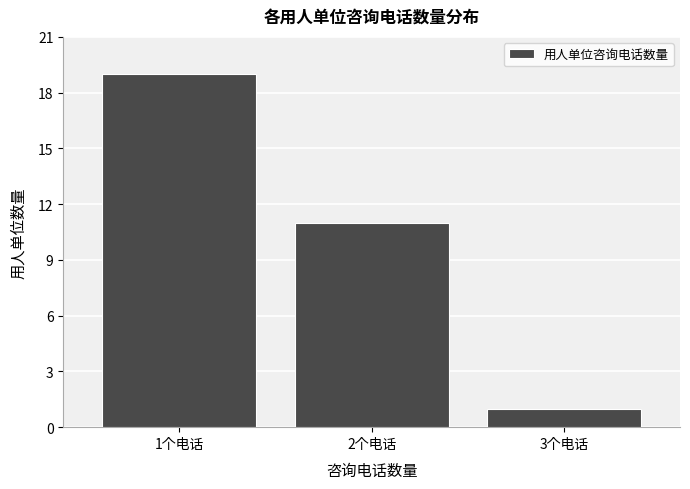

Reading left to right, list every bar in this chart as the range it spans on the x-axis followed by its height. The values are not printed on the chart, so give them approximately, as read against the axis.

0.5 to 1.5: 19
1.5 to 2.5: 11
2.5 to 3.5: 1